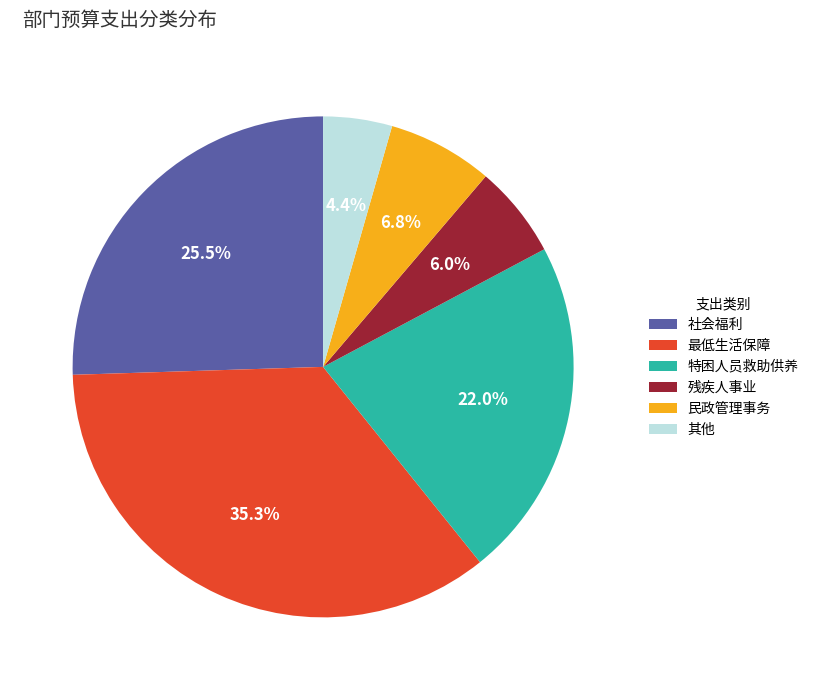

What is the ratio of the value at 民政管理事务 to the value at 社会福利?

0.3